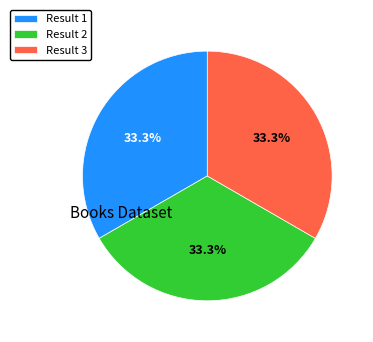

What is the ratio of the value at Result 2 to the value at Result 3?

1.0